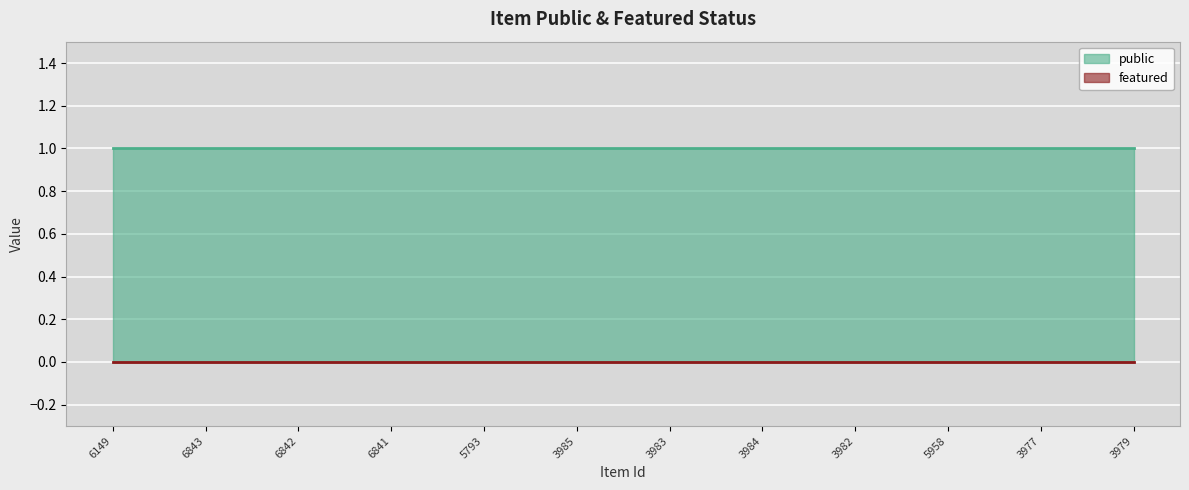

What is the difference between the highest and lowest values at 6843?

1